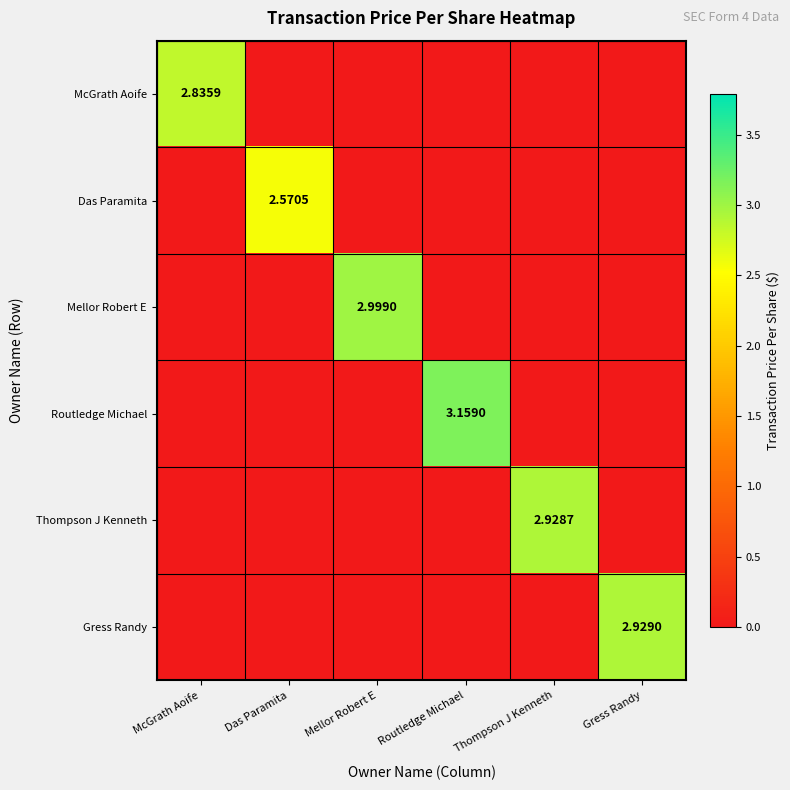

True or false: Thompson J Kenneth has a value of 0.0 at Gress Randy.

True